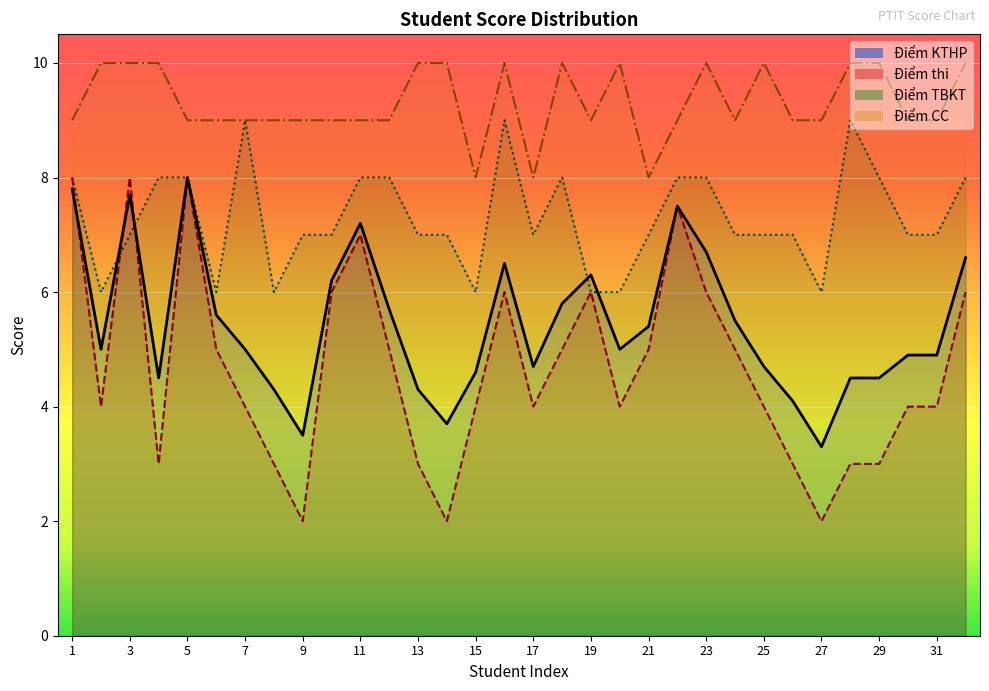

Rank the series at 7 from lowest to highest value.

Điểm thi, Điểm KTHP, Điểm CC, Điểm TBKT